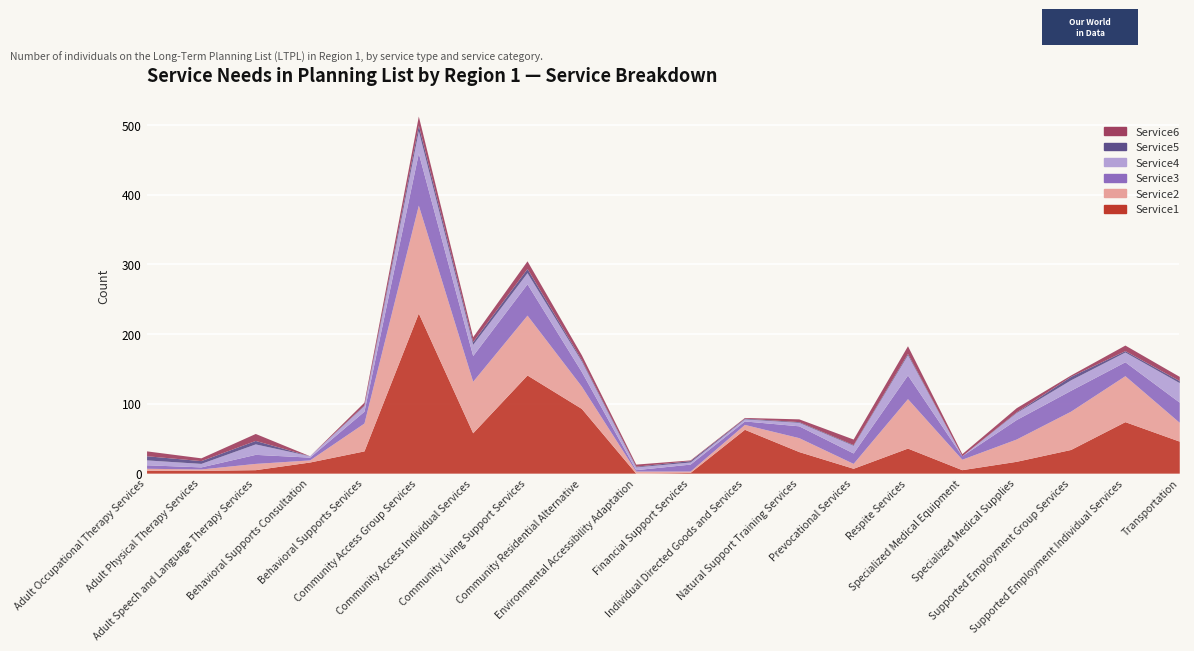

Between Supported Employment Individual Services and Environmental Accessibility Adaptation, which is larger?

Supported Employment Individual Services